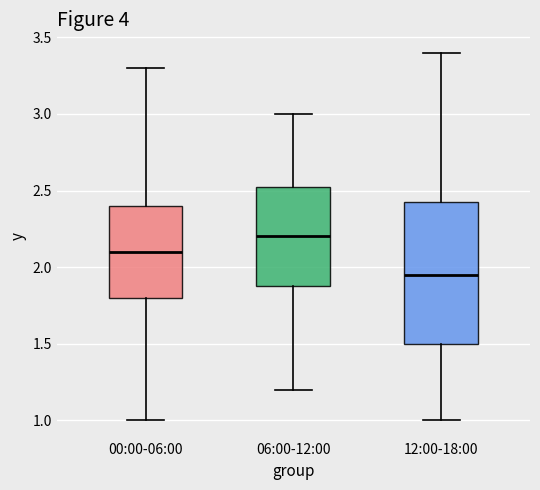

Comparing the boxes themselves (not the whiskers), which one is the tallest?

12:00-18:00